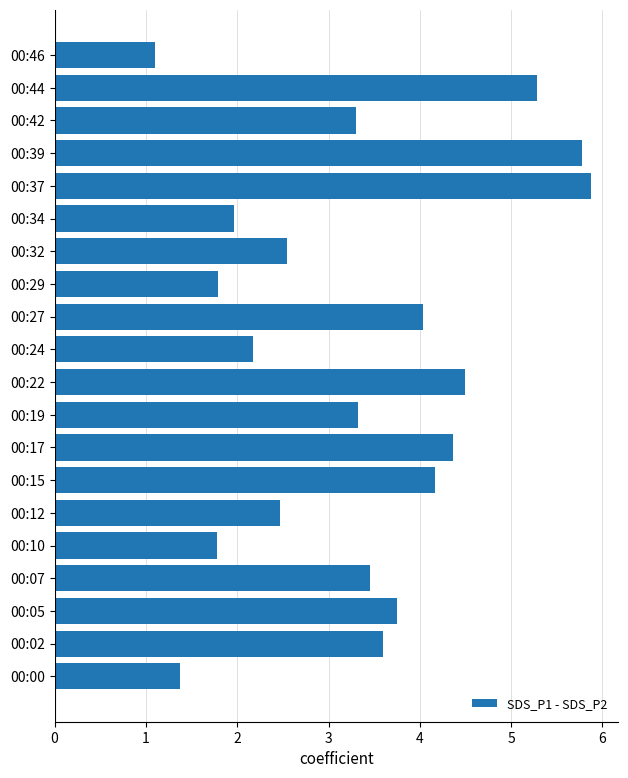

How many values exceed 3?

12